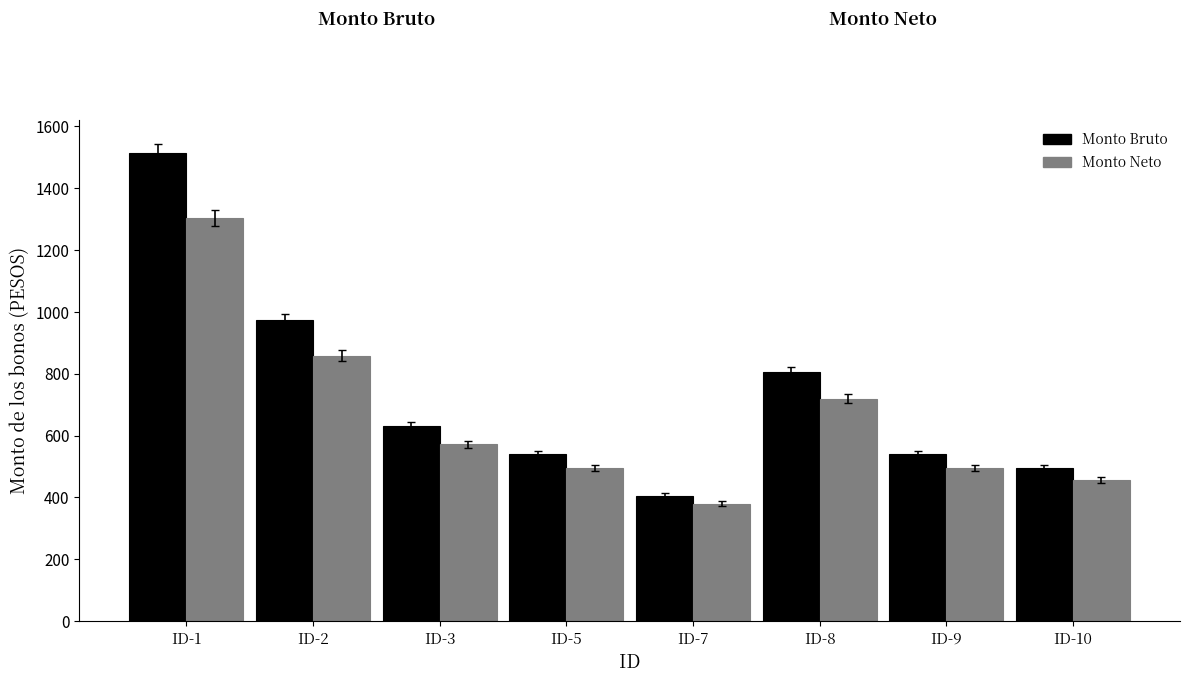

What is the value of the Monto Neto bar at the 5th from the left?

379.9